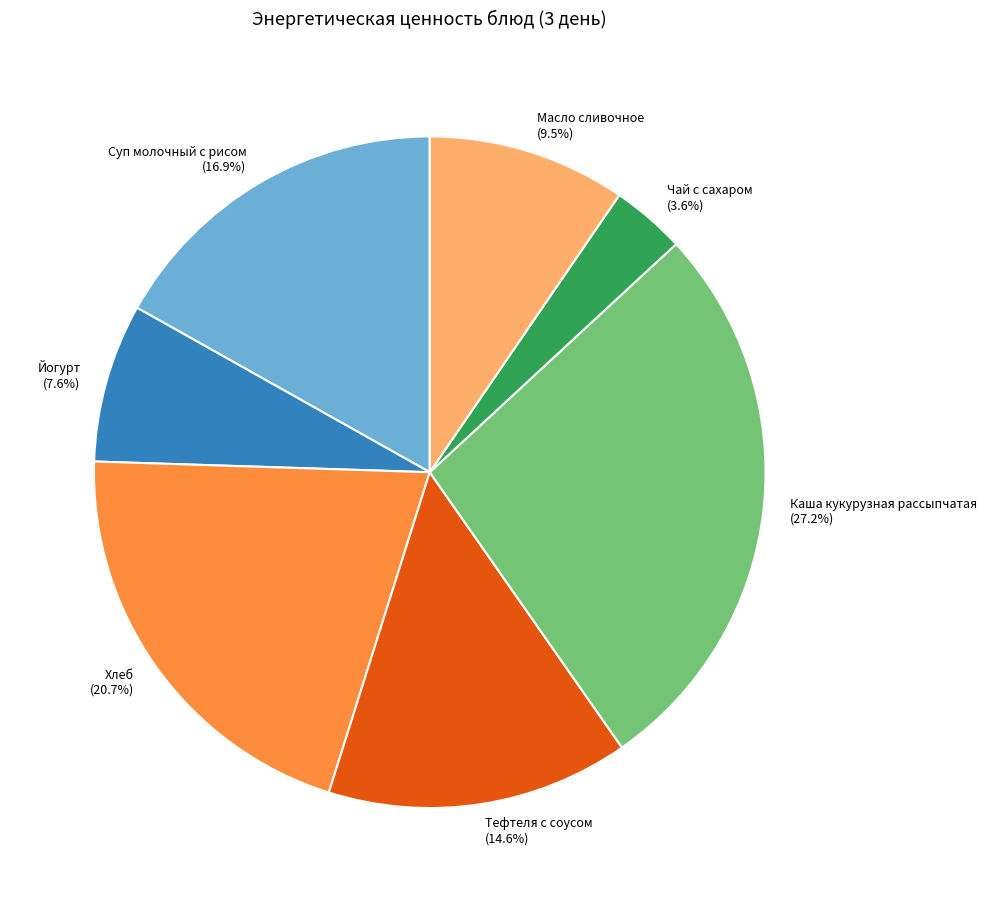

What is the ratio of the value at Тефтеля с соусом to the value at Каша кукурузная рассыпчатая?

0.5